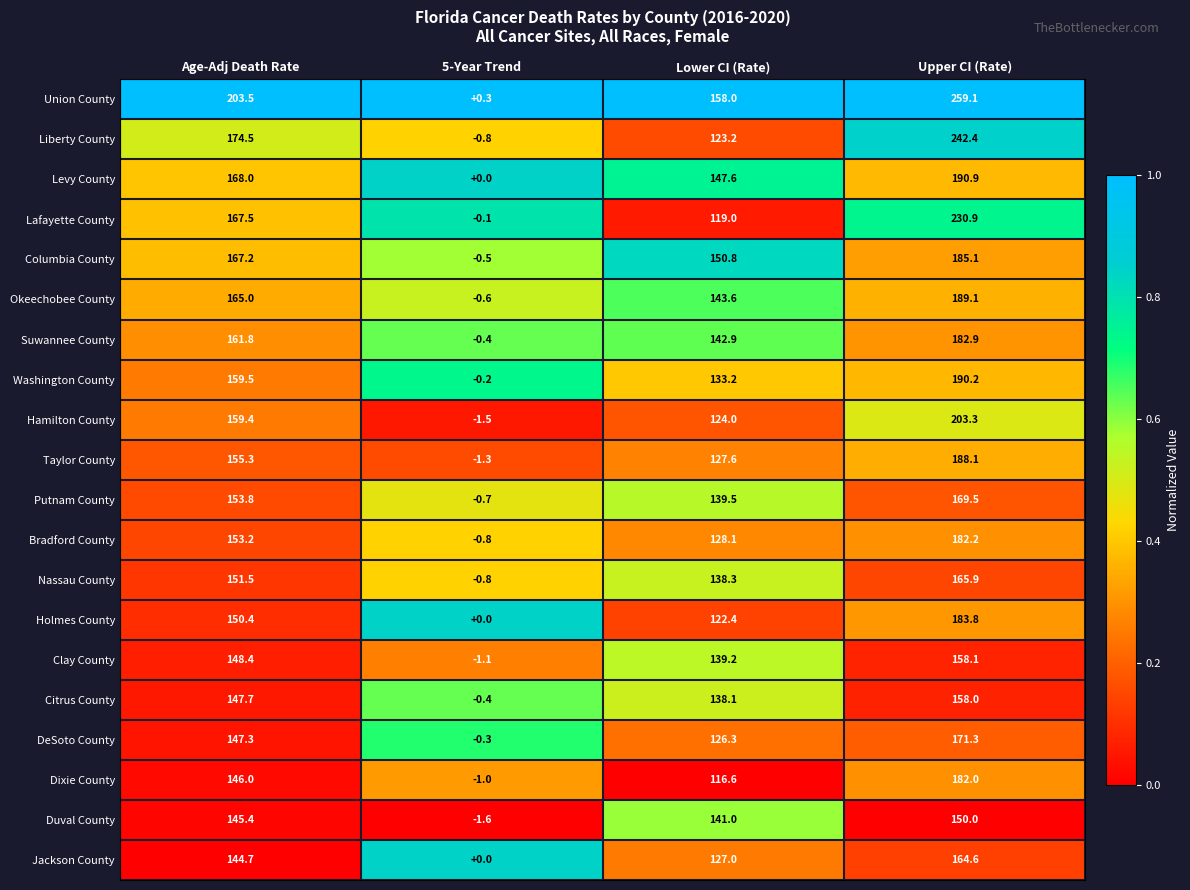

Which series changed the most between Lower CI (Rate) and Upper CI (Rate)?

Liberty County